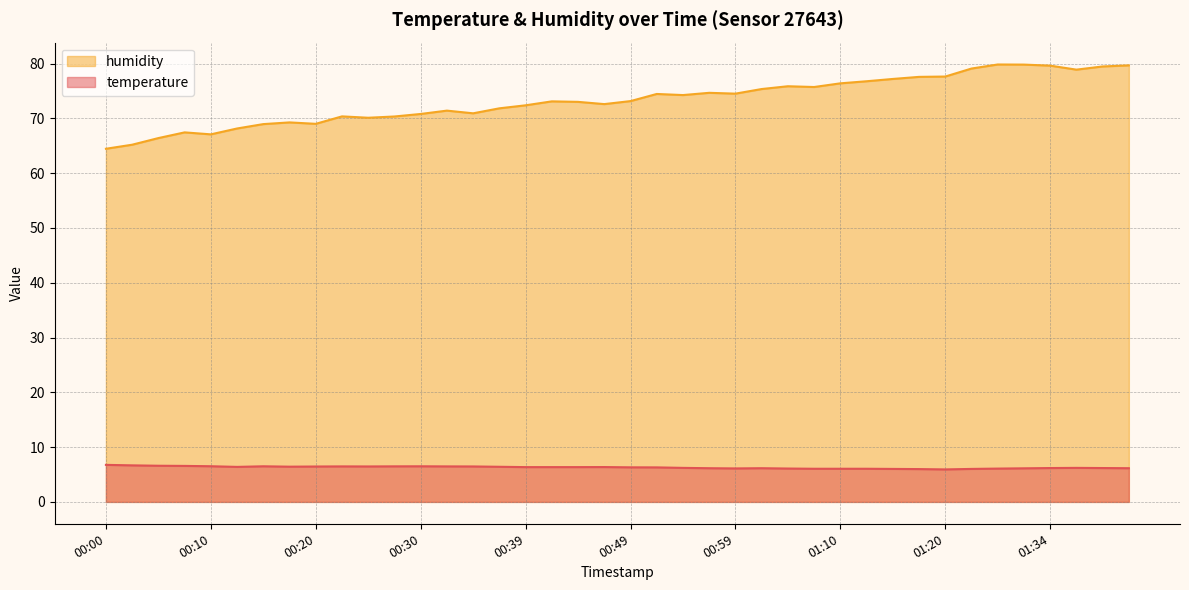

Reading left to right, what are all the values shown in this chart?

temperature: 6.8	6.7	6.6	6.6	6.5	6.4	6.5	6.4	6.5	6.5	6.5	6.5	6.5	6.5	6.5	6.4	6.3	6.3	6.3	6.4	6.3	6.3	6.2	6.2	6.1	6.2	6.1	6.0	6.0	6.0	6.0	6.0	5.9	6.0	6.1	6.1	6.2	6.2	6.2	6.2
humidity: 64.5	65.2	66.4	67.4	67.1	68.2	69.0	69.3	69.0	70.4	70.1	70.3	70.8	71.4	70.9	71.8	72.4	73.1	73.0	72.6	73.2	74.5	74.2	74.7	74.5	75.3	75.9	75.7	76.4	76.8	77.2	77.6	77.6	79.1	79.8	79.8	79.6	78.9	79.5	79.7